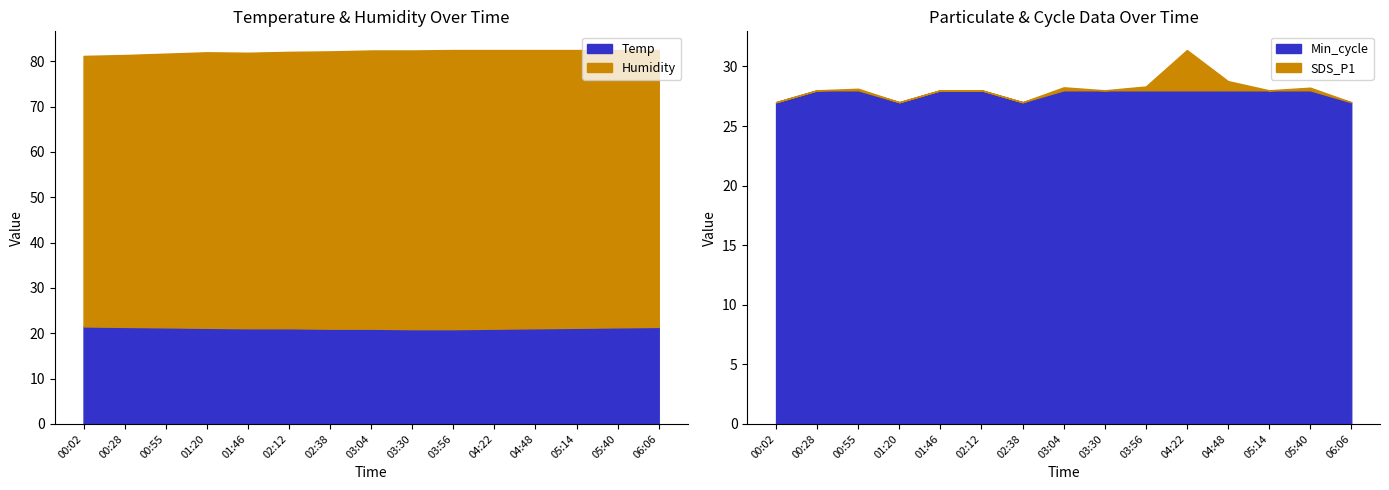

The value of Temp at 06:06 is 36.8. True or false?

False